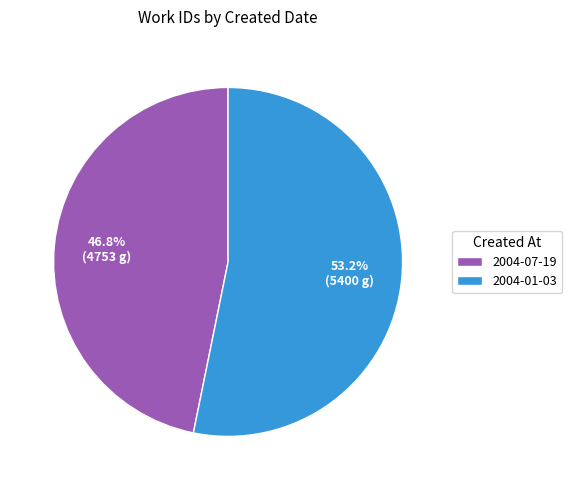

How many segments does this pie chart have?

2